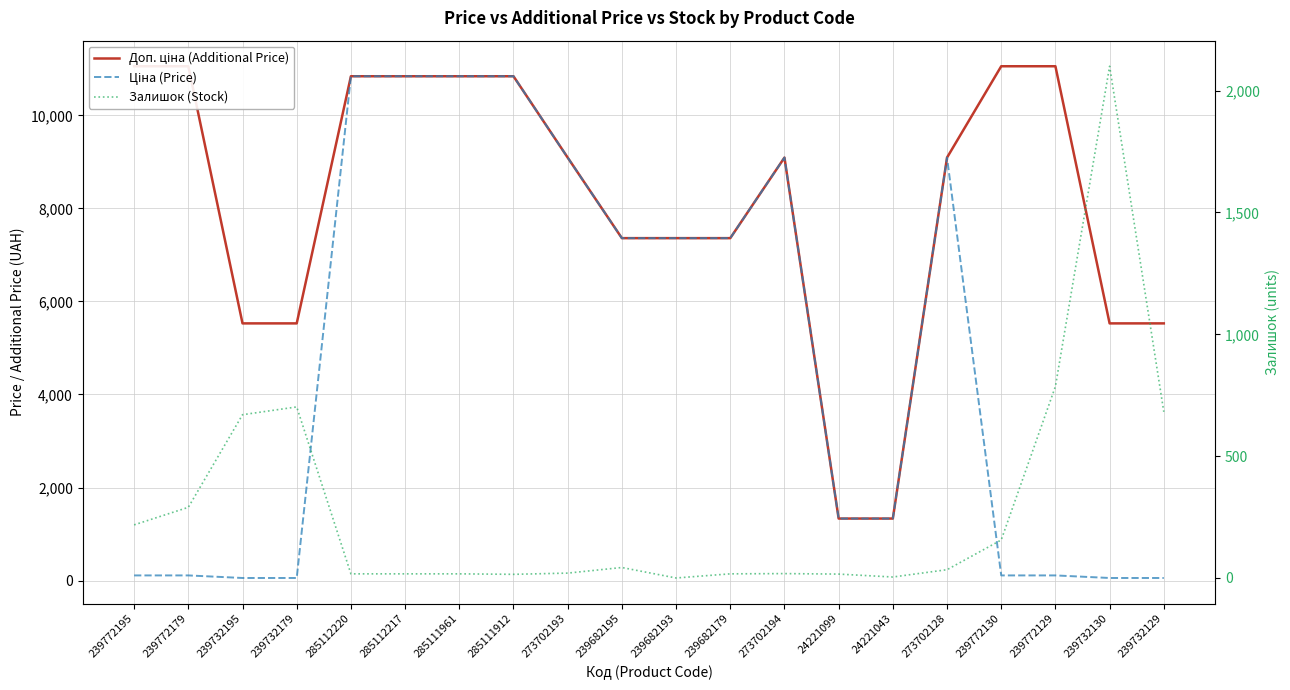

The Доп. ціна (Additional Price) series shows 7360.2 at 239682195. True or false?

True